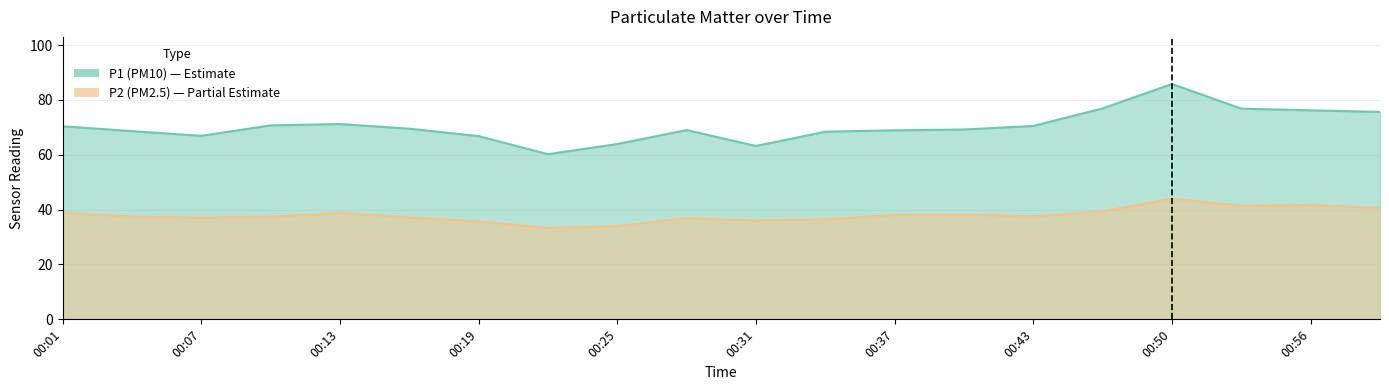

How many categories are shown in the chart?

20